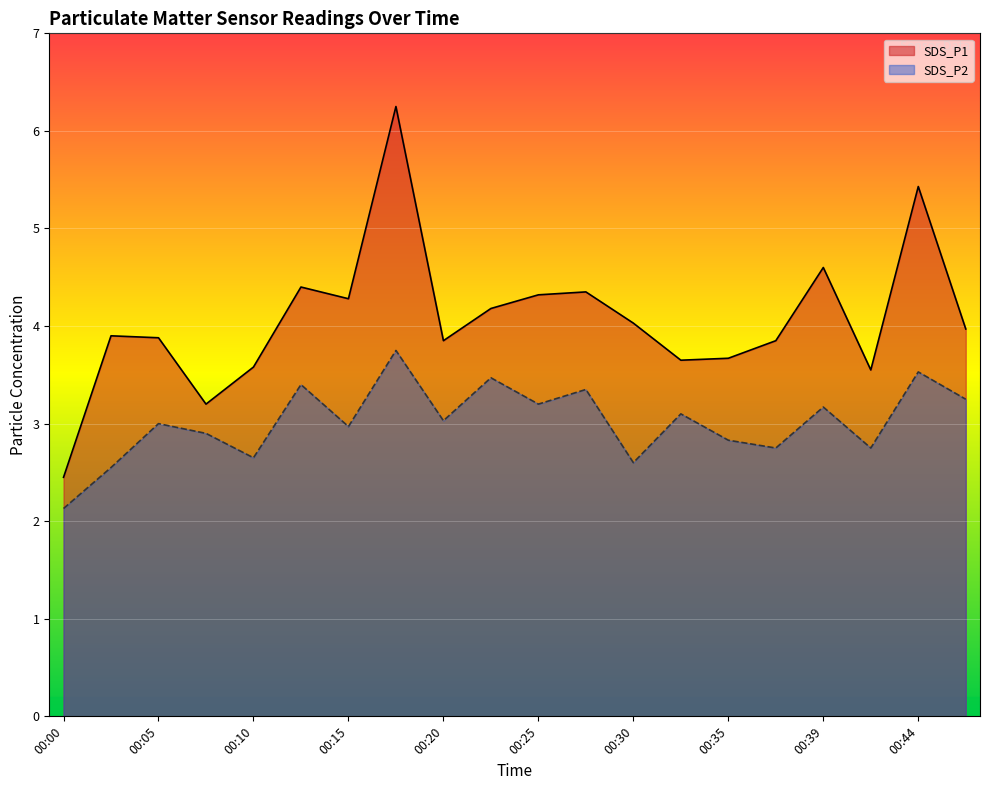

Which series has the widest spread of values?

SDS_P1